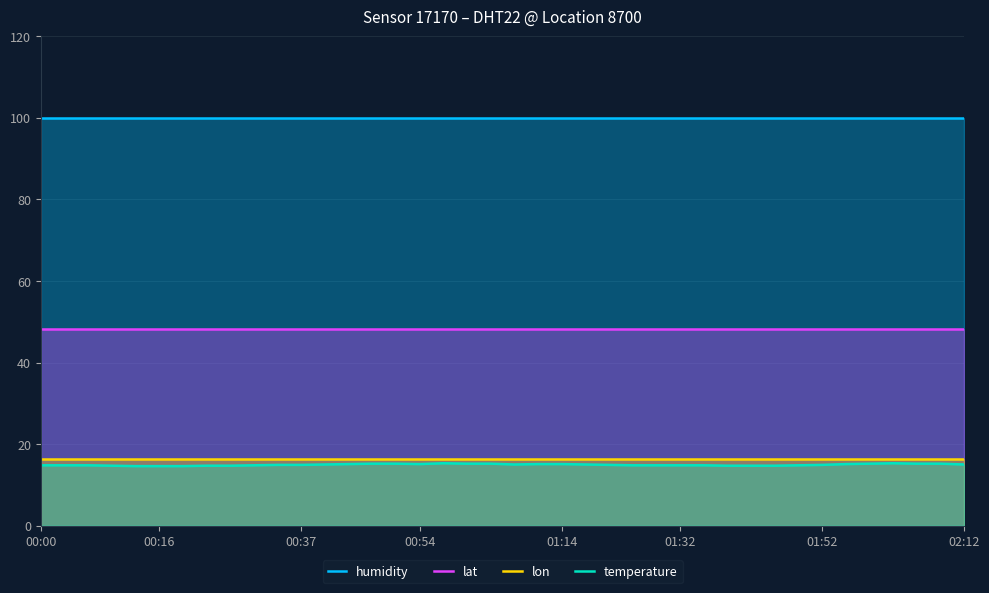

Count the number of data series in this chart.

4